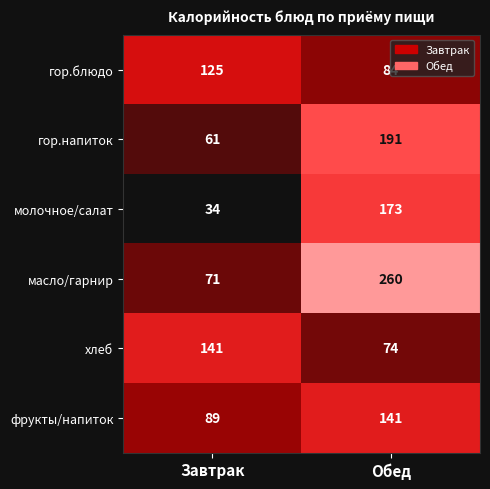

At which category is the sum across all series the highest?

Обед